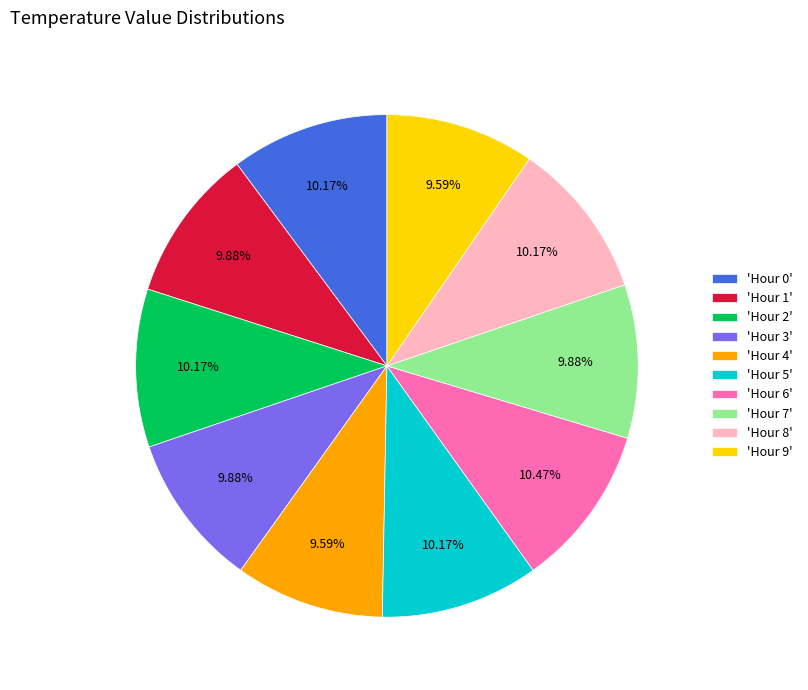

Does 'Hour 1' account for over 50% of the chart?

No